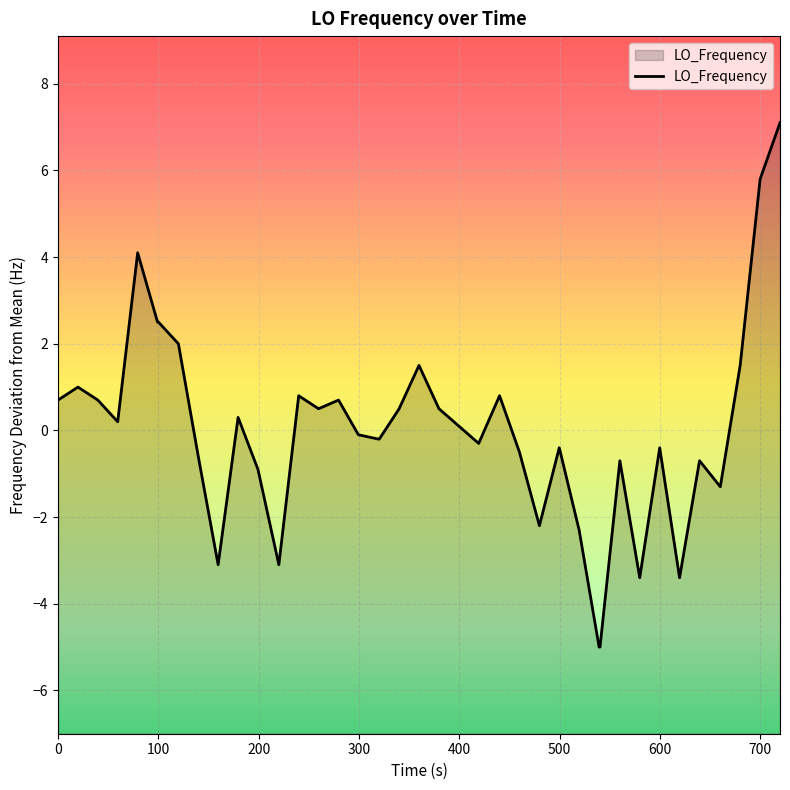

What is the maximum value shown in the chart?

7.1